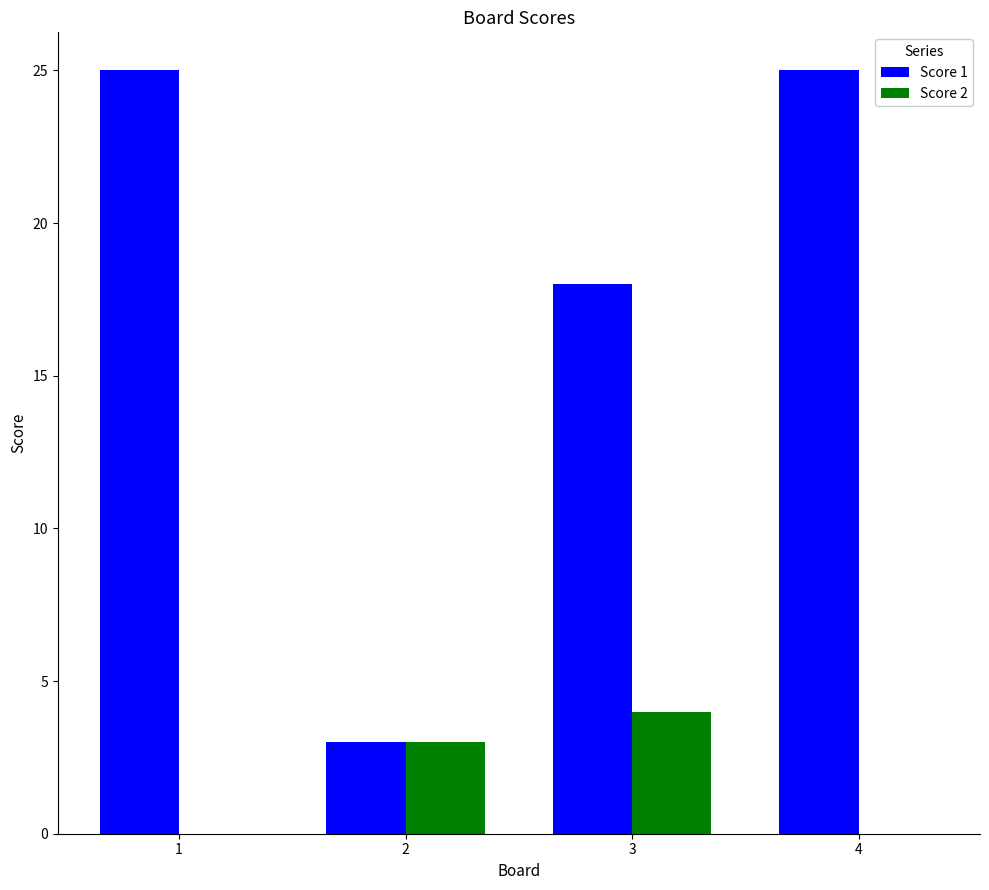

Which series changed the most between 3 and 4?

Score 1